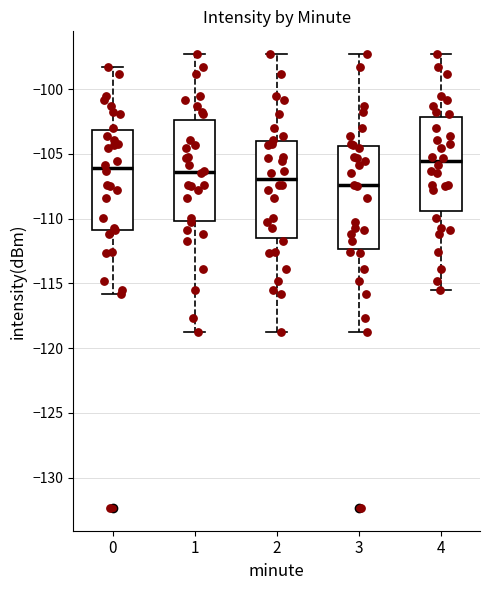

Reading left to right, transcribe this box plot: for each box, give where its median line is, the range the box spans, and where its two whiskers end, as read against the y-axis. The values are not printed on the chart, so give them approximately, as read against the axis.

0: median -106.0, box -111.0 to -103.0, whiskers -116.0 to -98.5
1: median -106.5, box -110.0 to -102.5, whiskers -119.0 to -97.5
2: median -107.0, box -111.5 to -104.0, whiskers -119.0 to -97.5
3: median -107.5, box -112.5 to -104.5, whiskers -119.0 to -97.5
4: median -105.5, box -109.5 to -102.0, whiskers -115.5 to -97.5